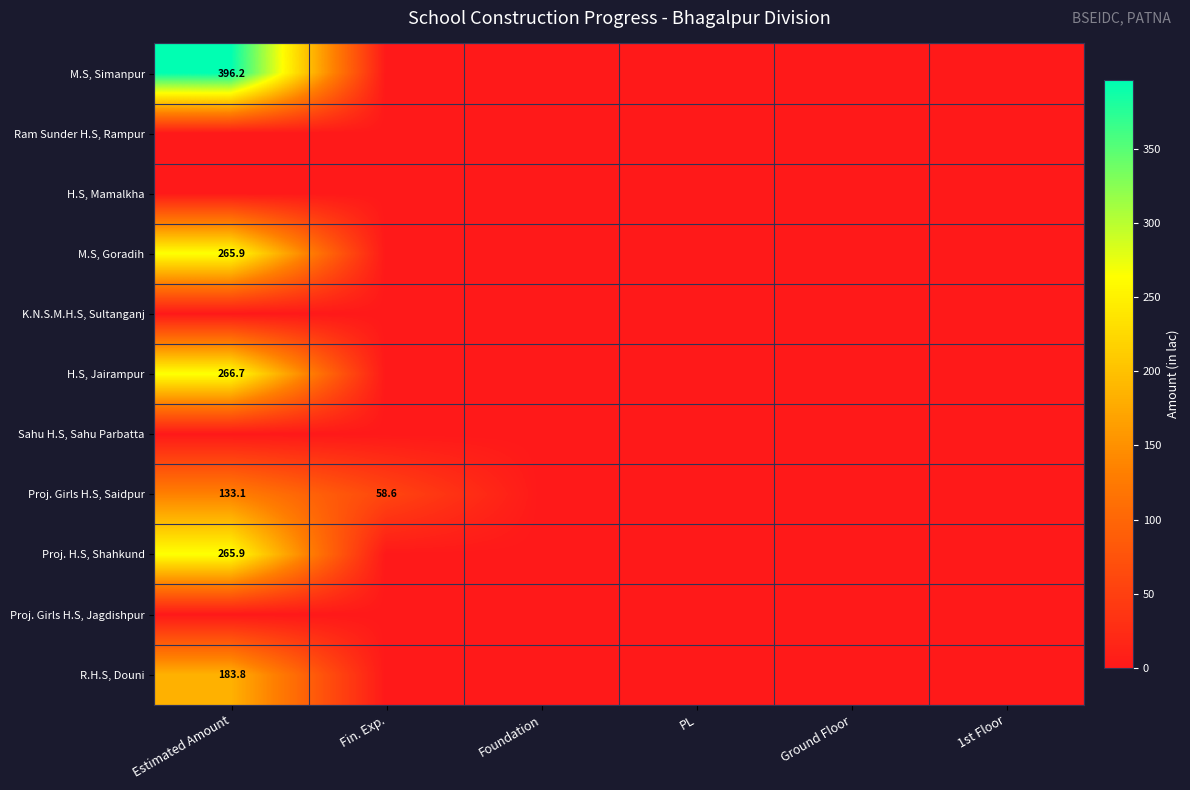

What is the difference between the maximum and second lowest values in the M.S, Goradih series?

265.9